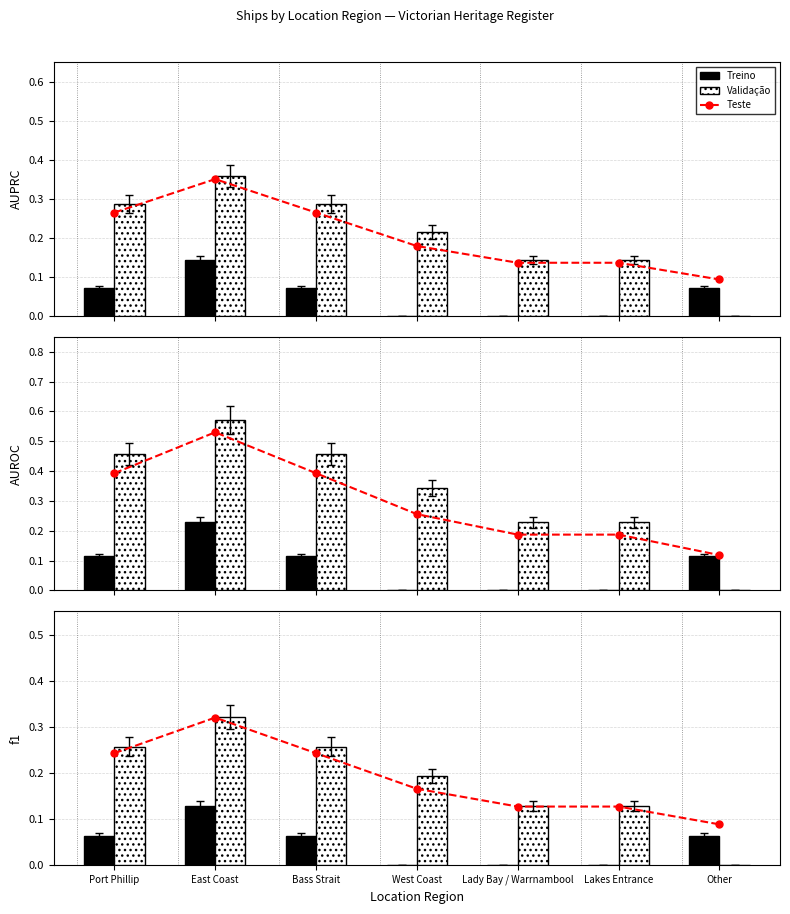

At which label does Treino reach its minimum?

West Coast